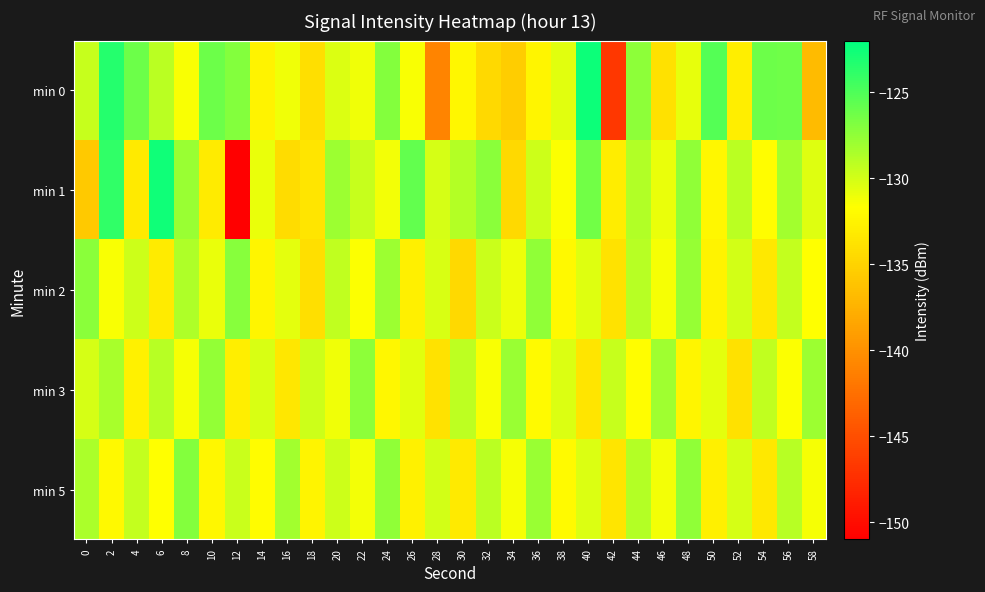

Which series has the widest spread of values?

min 1